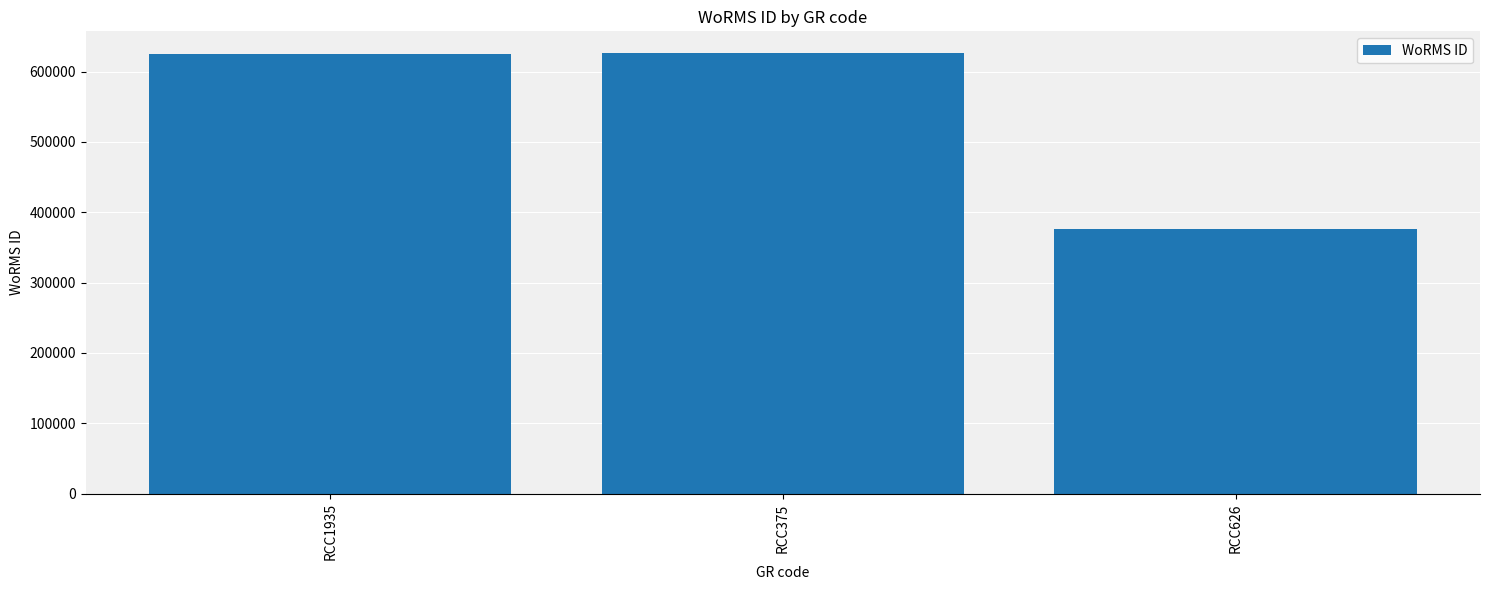

Which category has the lowest value across all series?

RCC626